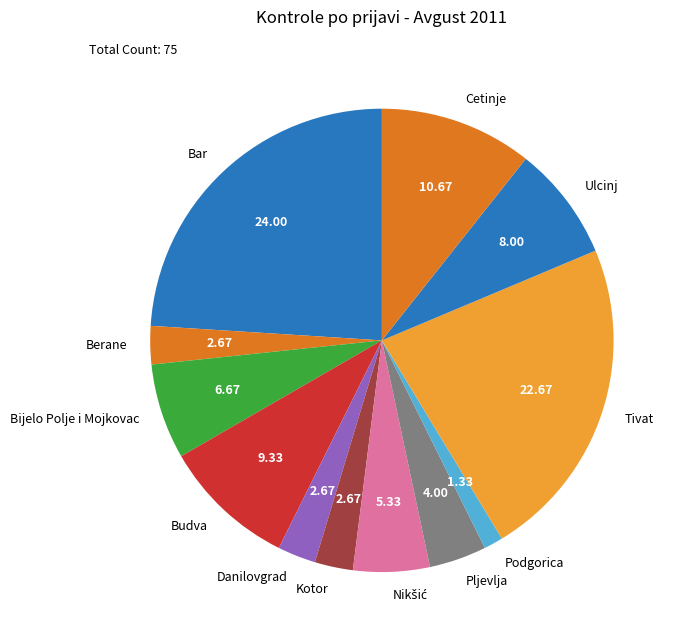

Which category has the biggest portion of the pie?

Bar